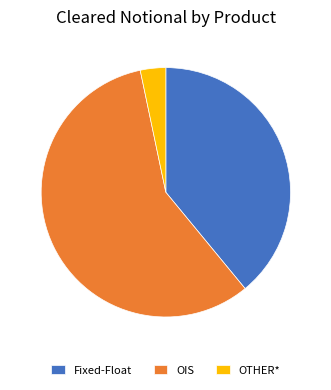

Which has a higher value, OIS or OTHER*?

OIS